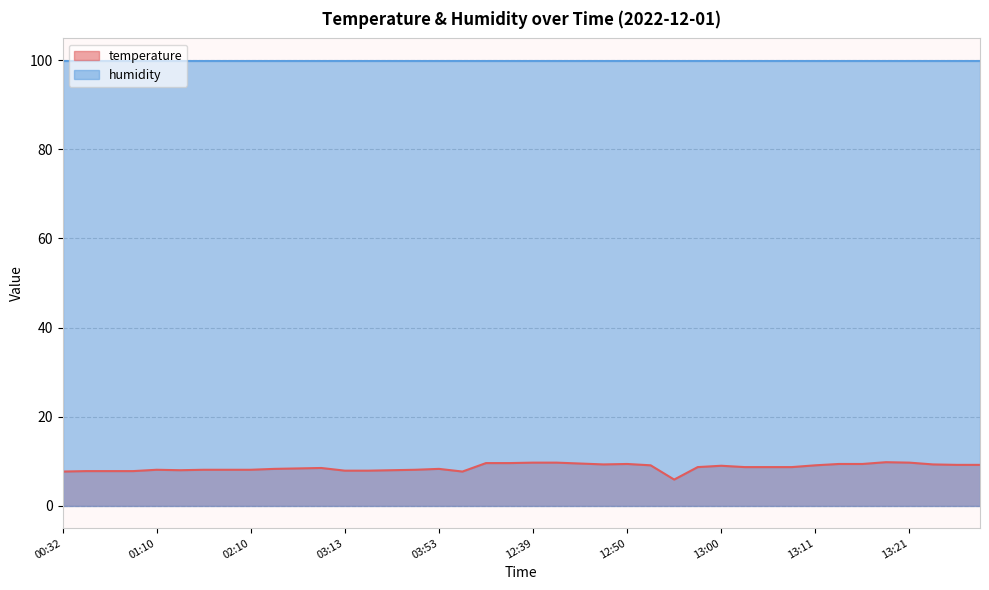

Reading left to right, extract all data points from this chart.

00:32=7.7	00:39=7.8	00:47=7.8	00:50=7.8	01:10=8.1	01:15=8.0	01:27=8.1	01:50=8.1	02:10=8.1	02:42=8.3	02:52=8.4	02:54=8.5	03:13=7.9	03:23=7.9	03:37=8.0	03:45=8.1	03:53=8.3	06:43=7.7	12:34=9.6	12:37=9.6	12:39=9.7	12:42=9.7	12:45=9.5	12:48=9.3	12:50=9.4	12:53=9.1	12:55=5.9	12:58=8.7	13:00=9.0	13:03=8.7	13:06=8.7	13:08=8.7	13:11=9.1	13:13=9.4	13:16=9.4	13:19=9.8	13:21=9.7	13:24=9.3	13:26=9.2	13:29=9.2